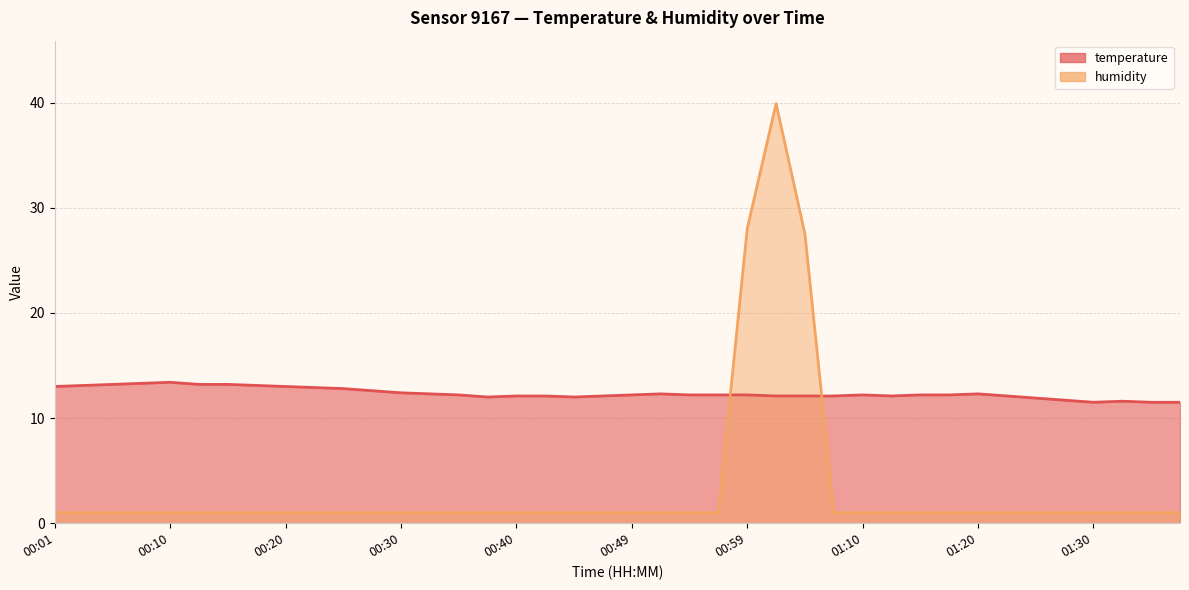

Reading right to left, extract all data points from this chart.

temperature: 11.5	11.5	11.6	11.5	11.7	11.9	12.1	12.3	12.2	12.2	12.1	12.2	12.1	12.1	12.1	12.2	12.2	12.2	12.3	12.2	12.1	12.0	12.1	12.1	12.0	12.2	12.3	12.4	12.6	12.8	12.9	13.0	13.1	13.2	13.2	13.4	13.3	13.2	13.1	13.0
humidity: 1.0	1.0	1.0	1.0	1.0	1.0	1.0	1.0	1.0	1.0	1.0	1.0	1.0	27.5	39.9	28.0	1.0	1.0	1.0	1.0	1.0	1.0	1.0	1.0	1.0	1.0	1.0	1.0	1.0	1.0	1.0	1.0	1.0	1.0	1.0	1.0	1.0	1.0	1.0	1.0